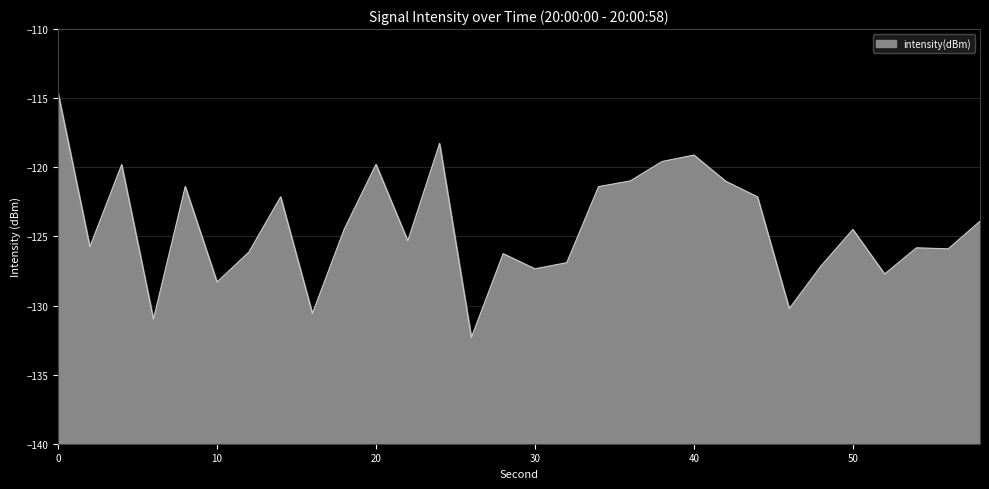

List the labels in order of value, largest first.

0, 24, 40, 38, 20, 4, 36, 42, 8, 34, 14, 44, 58, 18, 50, 22, 2, 54, 56, 12, 28, 32, 48, 30, 52, 10, 46, 16, 6, 26